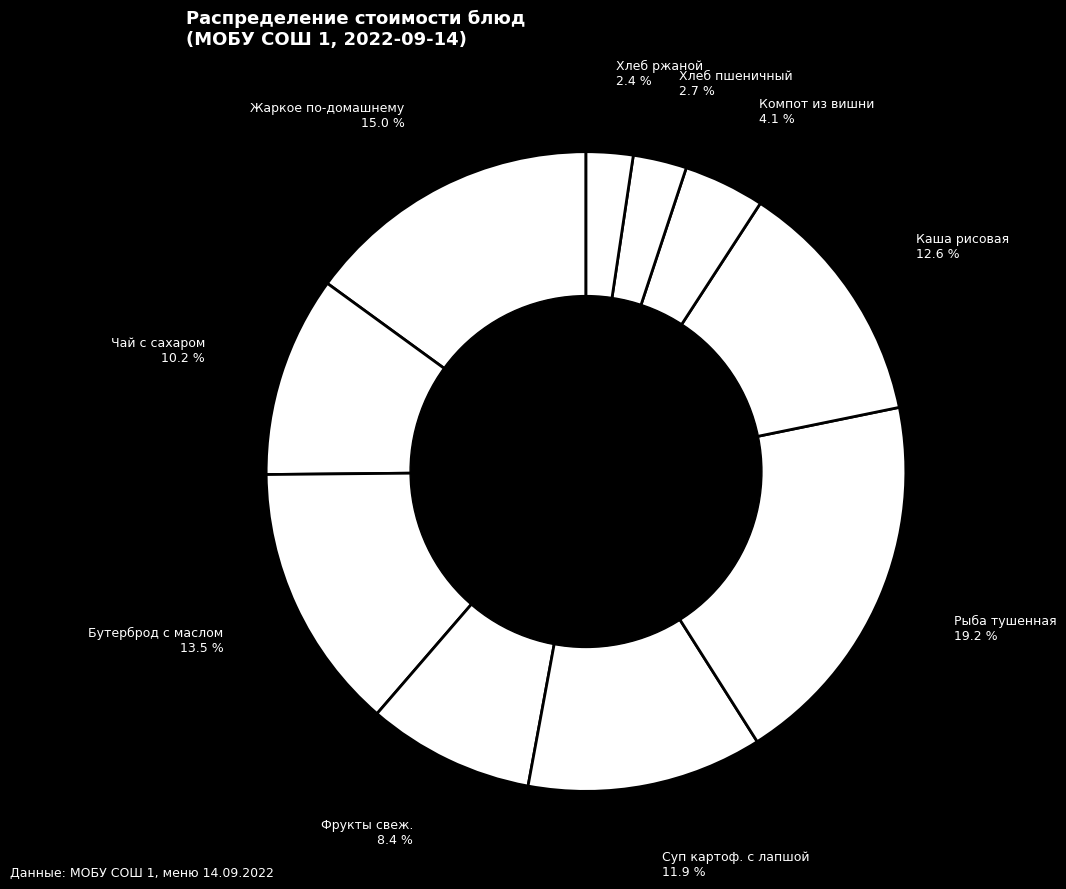

How many slices are in this pie chart?

10